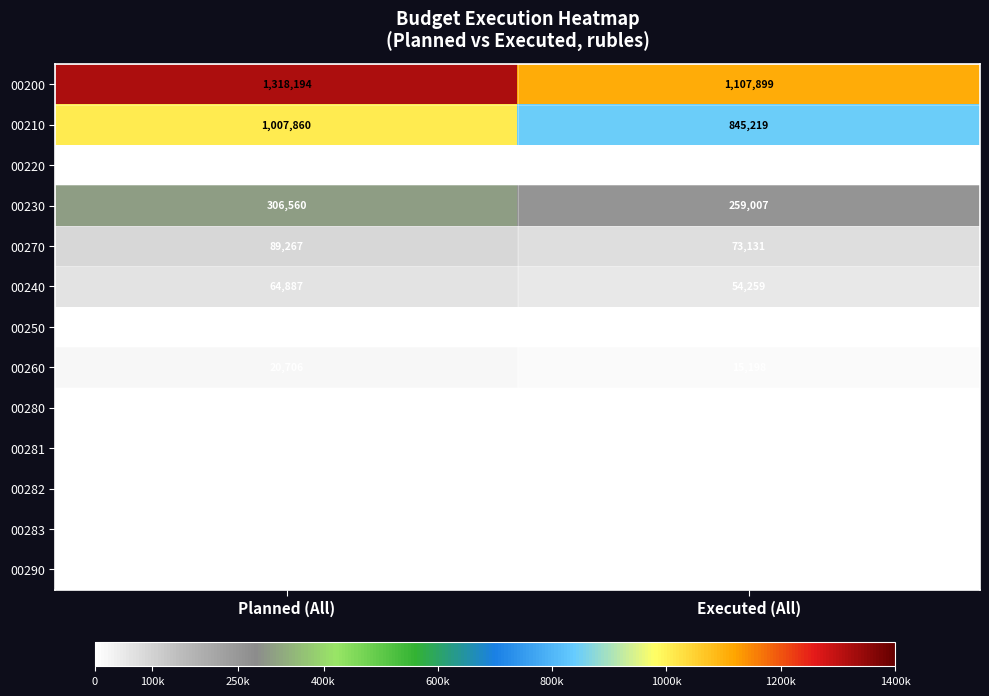

What is the difference between the maximum and minimum values in the 00210 series?

162641